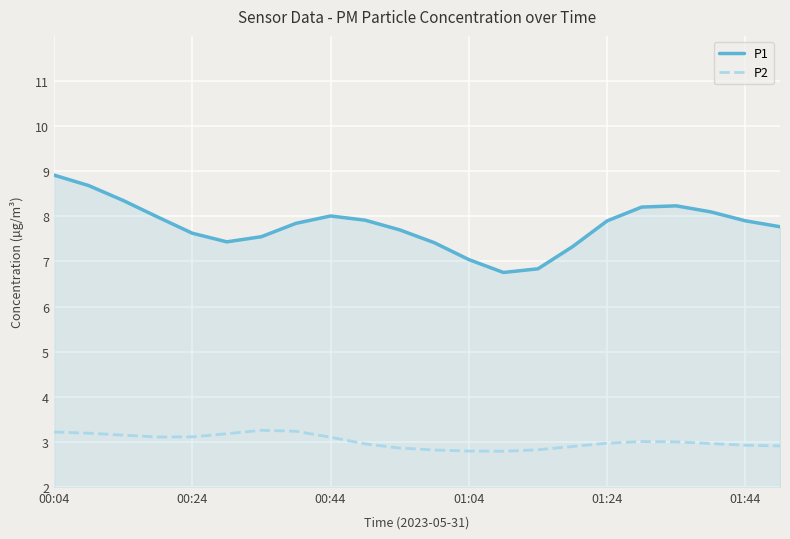

What is the greatest value displayed?

8.9